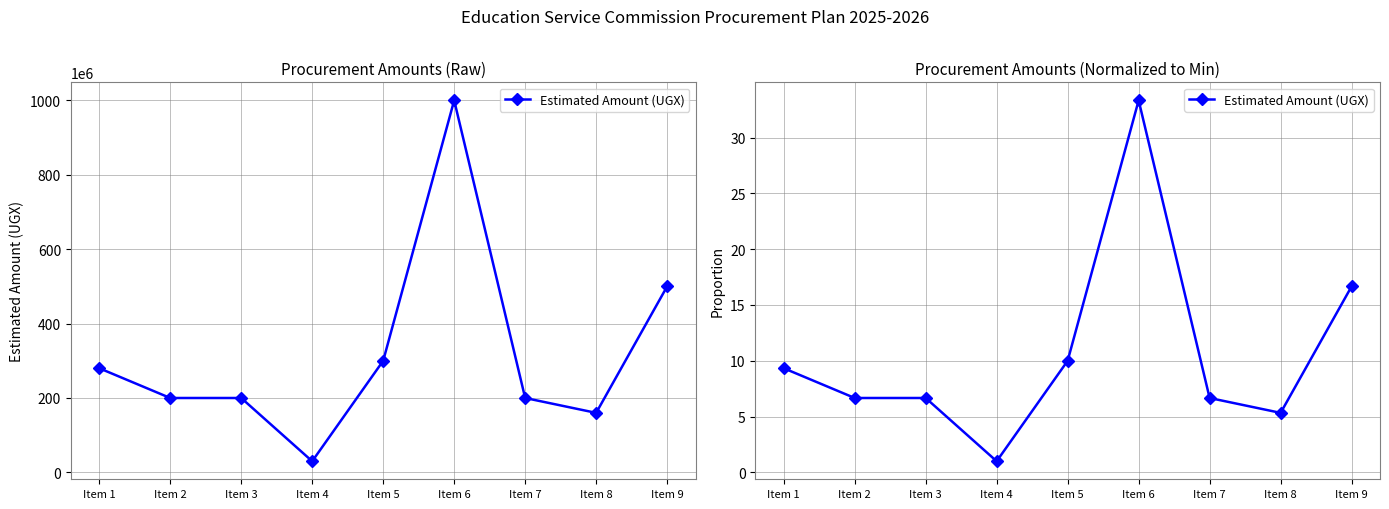

The chart shows a value of 17.2 at Item 5. True or false?

False